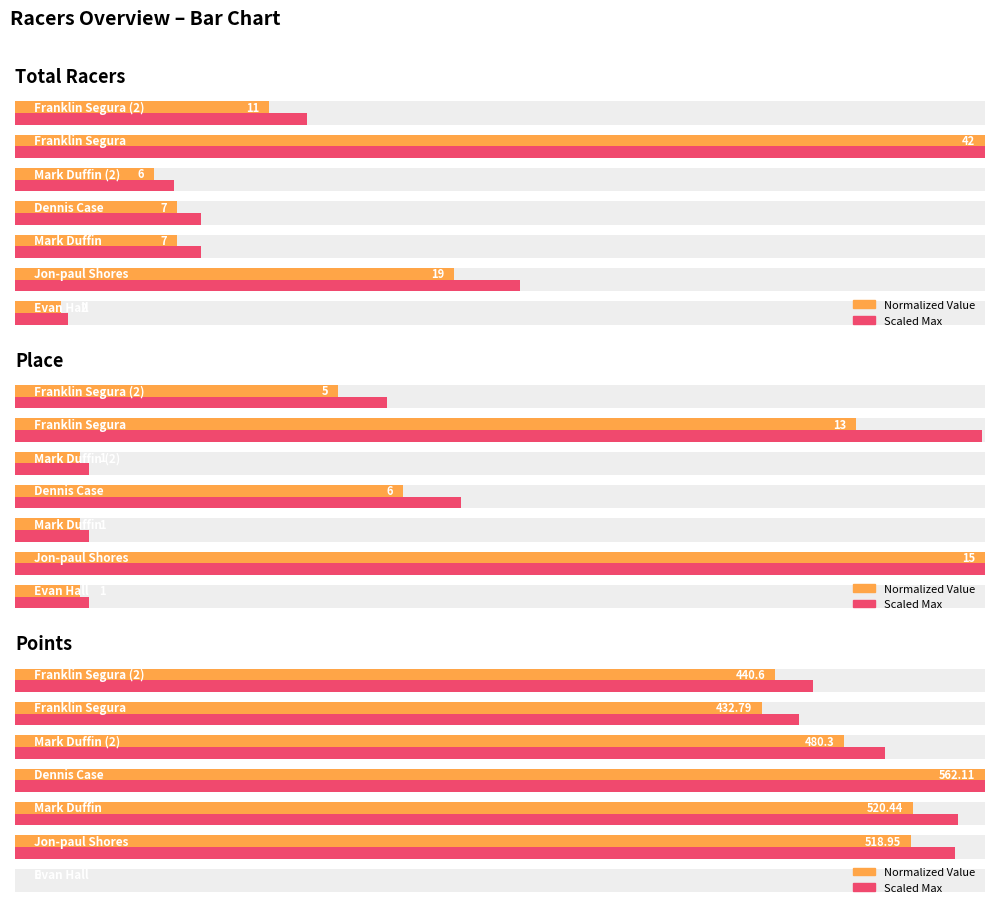

List the series in order of their peak value, highest first.

Normalized Value, Scaled Max